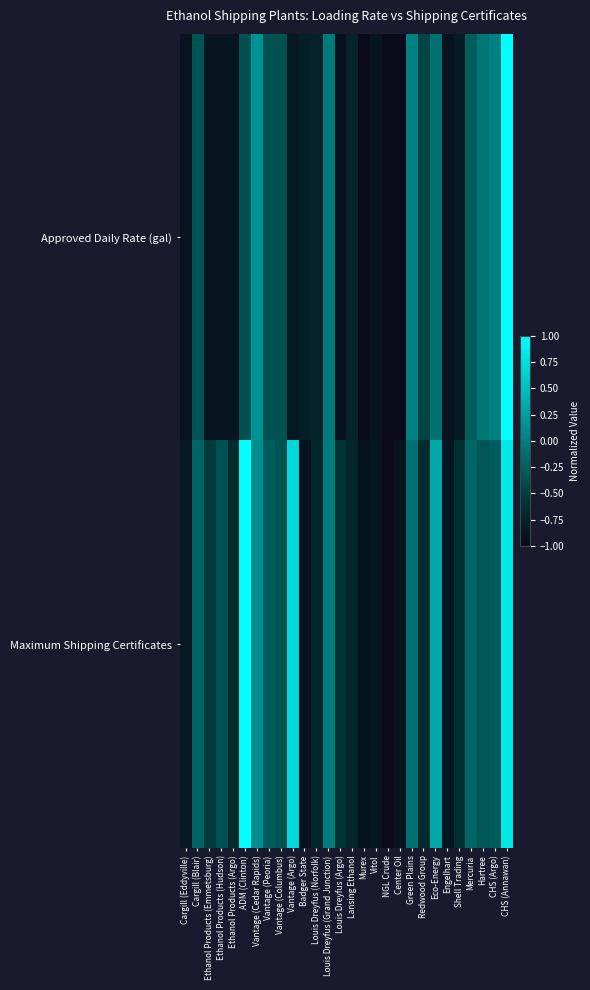

Reading right to left, list all the values displayed in this chart.

Approved Daily Rate (gal): CHS (Annawan)=1.0	CHS (Argo)=0.0	Hartree=-0.1	Mercuria=-0.3	Shell Trading=-0.8	Engelhart=-0.9	Eco-Energy=-0.1	Redwood Group=-0.5	Green Plains=0.0	Center Oil=-1.0	NGL Crude=-1.0	Vitol=-0.9	Murex=-1.0	Lansing Ethanol=-0.7	Louis Dreyfus (Argo)=-0.9	Louis Dreyfus (Grand Junction)=-0.0	Louis Dreyfus (Norfolk)=-0.8	Badger State=-0.8	Vantage (Argo)=-0.9	Vantage (Columbus)=-0.4	Vantage (Peoria)=-0.4	Vantage (Cedar Rapids)=0.2	ADM (Clinton)=-0.4	Ethanol Products (Argo)=-0.9	Ethanol Products (Hudson)=-0.9	Ethanol Products (Emmetsburg)=-0.9	Cargill (Blair)=-0.3	Cargill (Eddyville)=-0.9
Maximum Shipping Certificates: CHS (Annawan)=0.8	CHS (Argo)=-0.3	Hartree=-0.3	Mercuria=-0.2	Shell Trading=-0.6	Engelhart=-0.9	Eco-Energy=0.3	Redwood Group=-0.7	Green Plains=-0.1	Center Oil=-0.9	NGL Crude=-1.0	Vitol=-0.9	Murex=-0.9	Lansing Ethanol=-0.7	Louis Dreyfus (Argo)=-0.6	Louis Dreyfus (Grand Junction)=-0.0	Louis Dreyfus (Norfolk)=-0.7	Badger State=-0.9	Vantage (Argo)=0.7	Vantage (Columbus)=-0.4	Vantage (Peoria)=-0.3	Vantage (Cedar Rapids)=0.1	ADM (Clinton)=1.0	Ethanol Products (Argo)=-0.7	Ethanol Products (Hudson)=-0.4	Ethanol Products (Emmetsburg)=-0.5	Cargill (Blair)=-0.2	Cargill (Eddyville)=-0.8